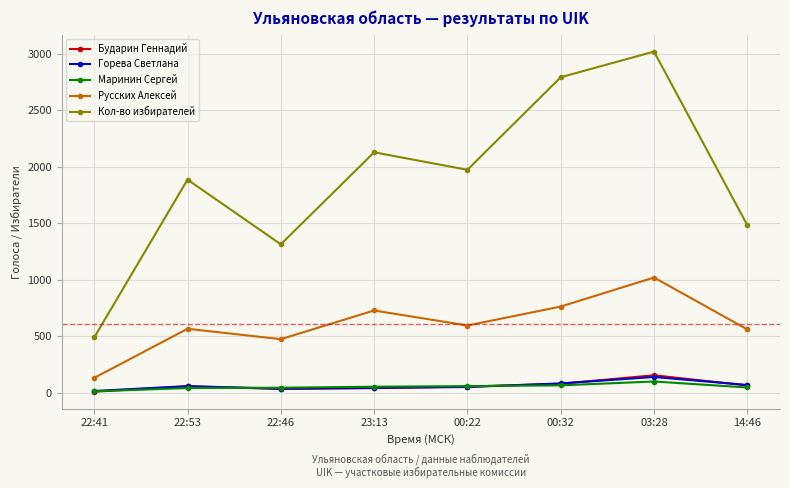

Read the Русских Алексей value at 03:28, to the nearest 100.

1000